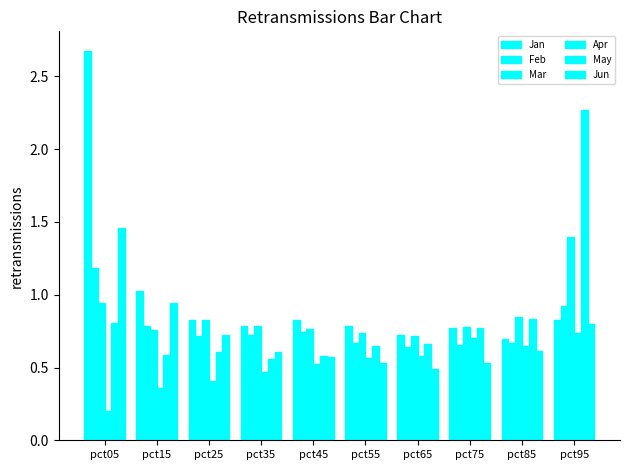

Count the number of data series in this chart.

6